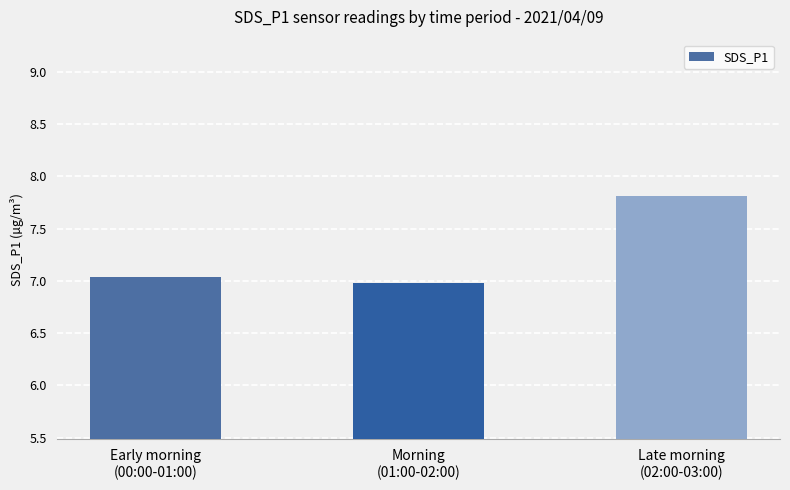

What position from the right is Early morning
(00:00-01:00)?

3